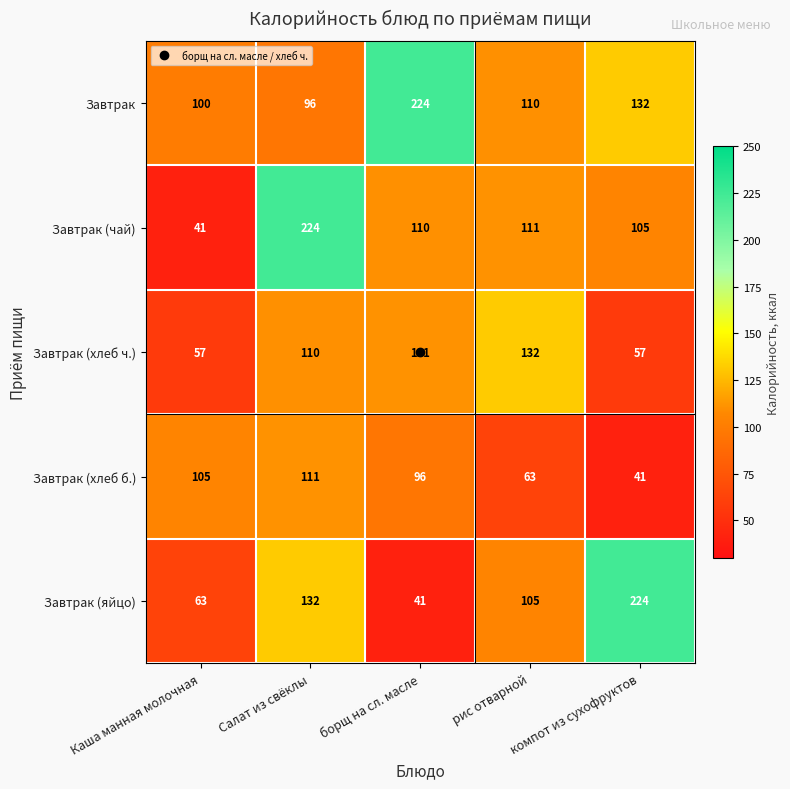

The value of Завтрак (хлеб ч.) at Салат из свёклы is 110. True or false?

True